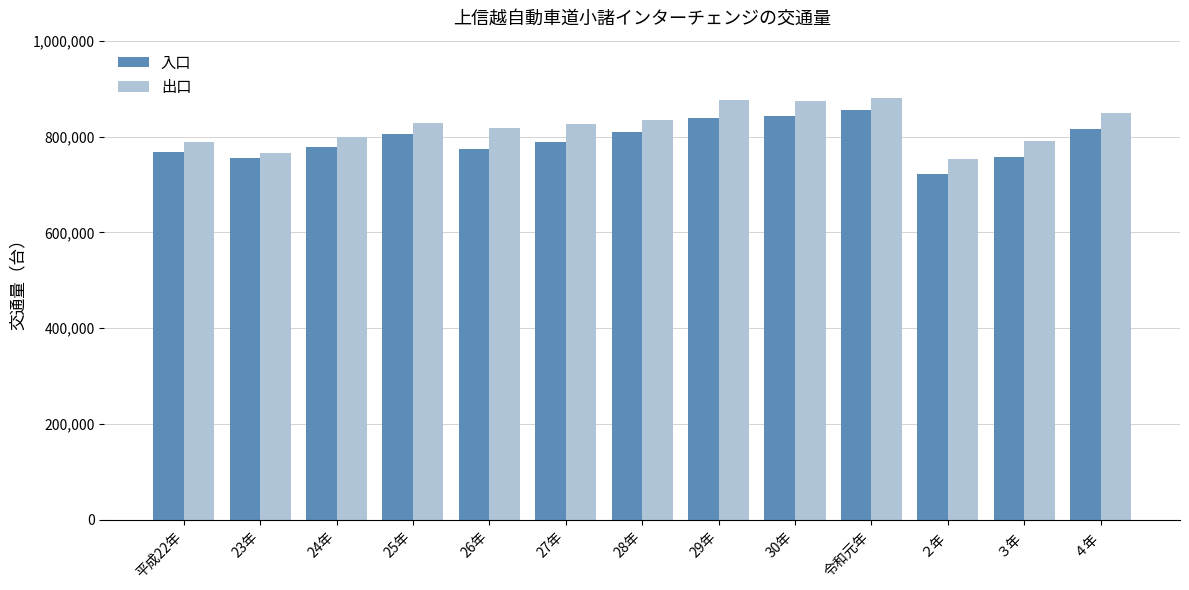

Read the 入口 value at ２年.

722122